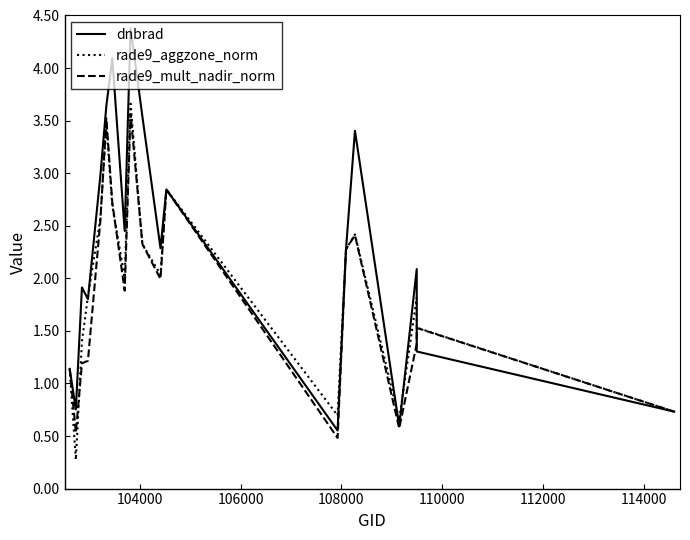

List the series in order of their peak value, lowest first.

rade9_mult_nadir_norm, rade9_aggzone_norm, dnbrad